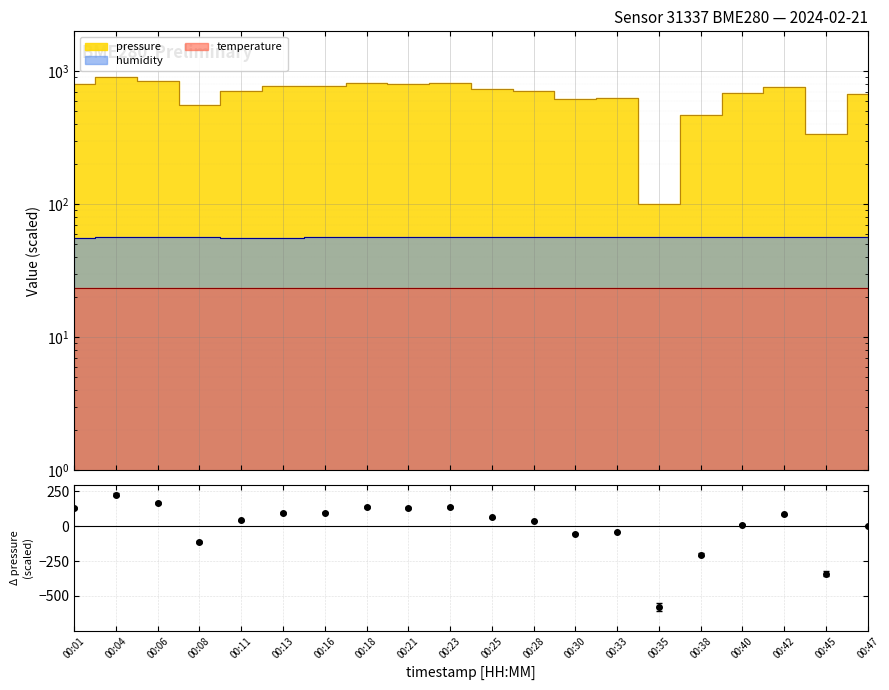

What is the difference between the highest and lowest values at 00:40?

46.3